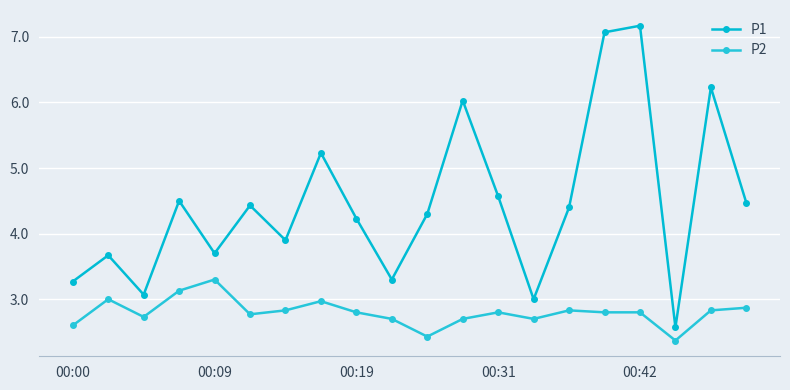

In P1, how many points are higher than both neighbors (excluding endpoints)?

7